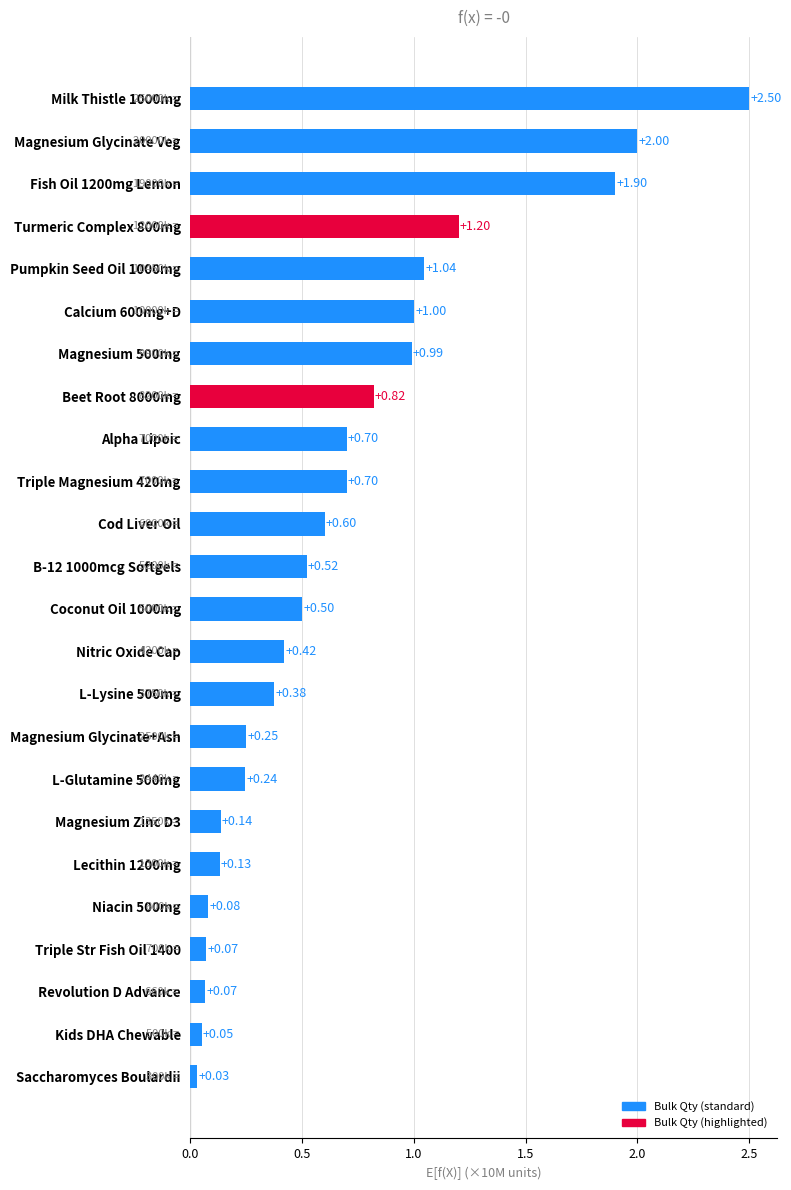

What is the label of the 1st bar from the bottom?

Saccharomyces Boulardii